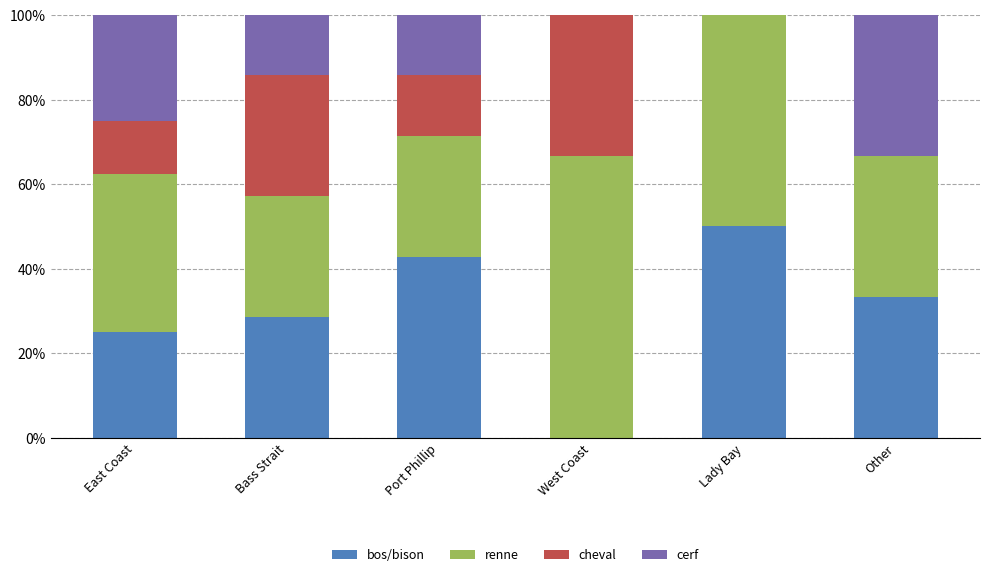

How many distinct data groups are displayed?

4